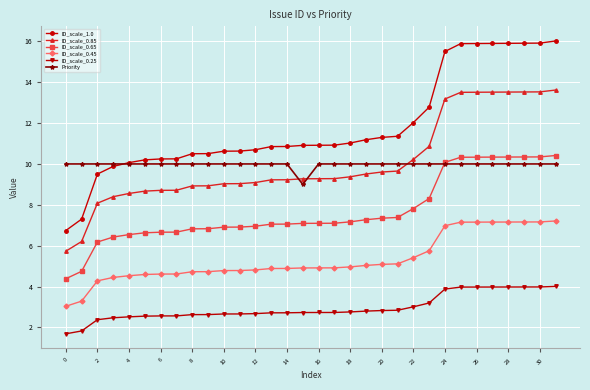

True or false: ID_scale_0.25 and ID_scale_0.45 intersect in this chart.

False